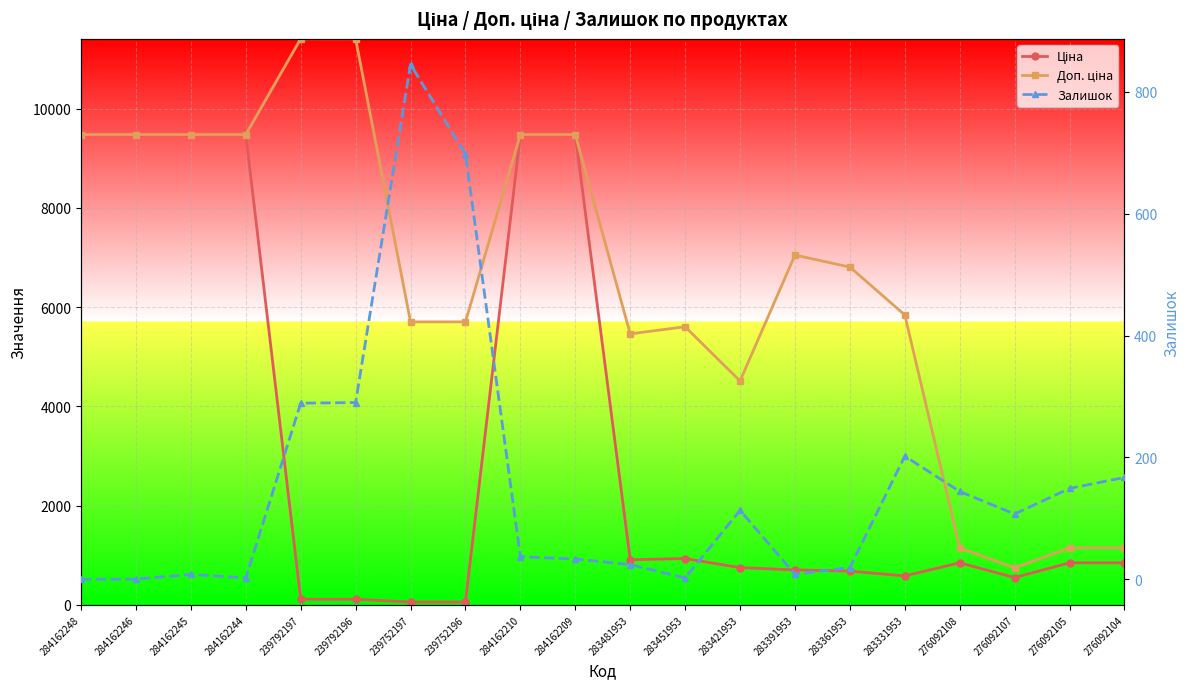

What is the difference between the second highest and minimum values in the Ціна series?

9423.0